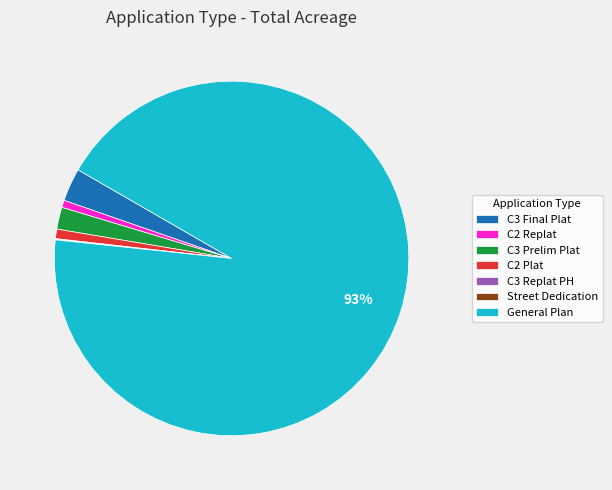

What is the ratio of the value at C2 Plat to the value at C3 Final Plat?

0.3